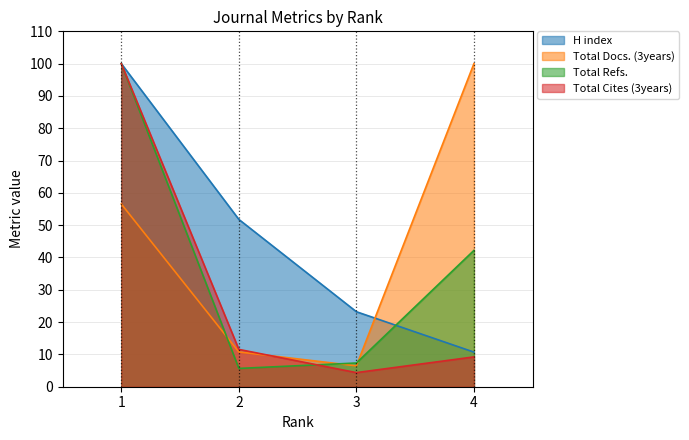

Rank the categories by Total Docs. (3years) value from highest to lowest.

4, 1, 2, 3